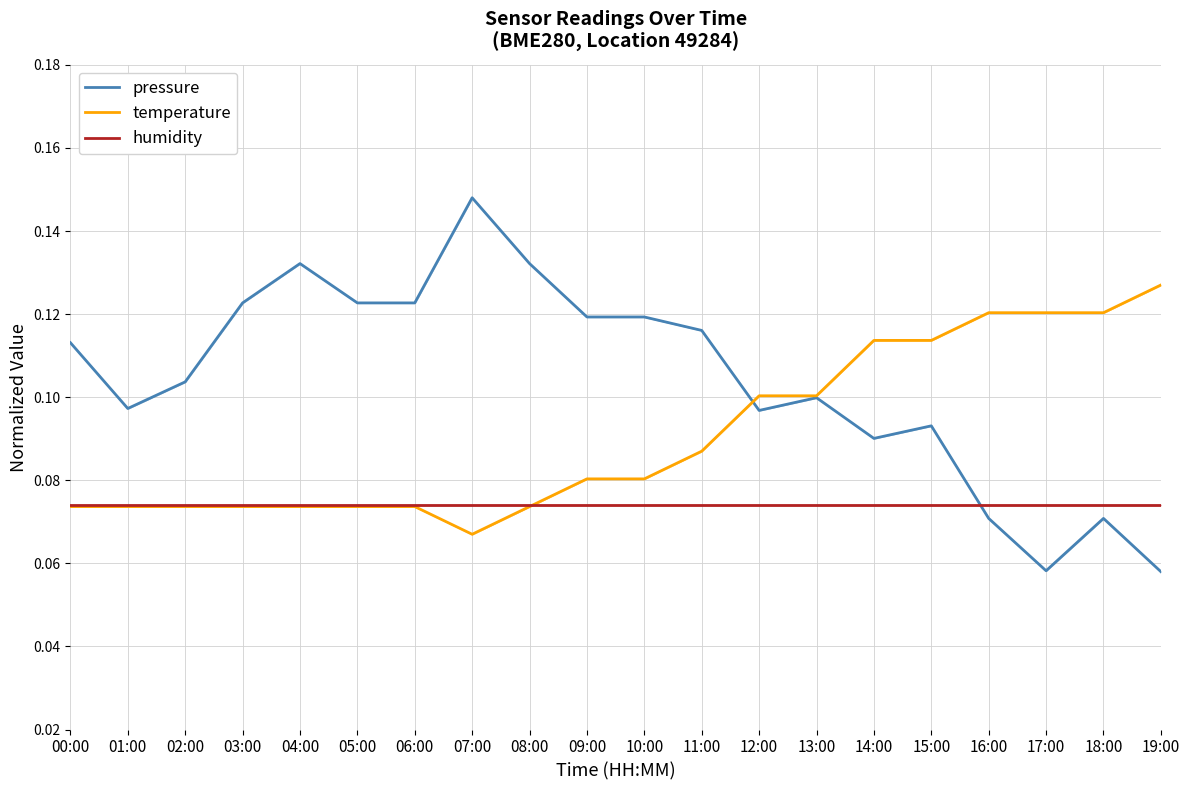

Rank the series by their average value, from lowest to highest.

humidity, temperature, pressure